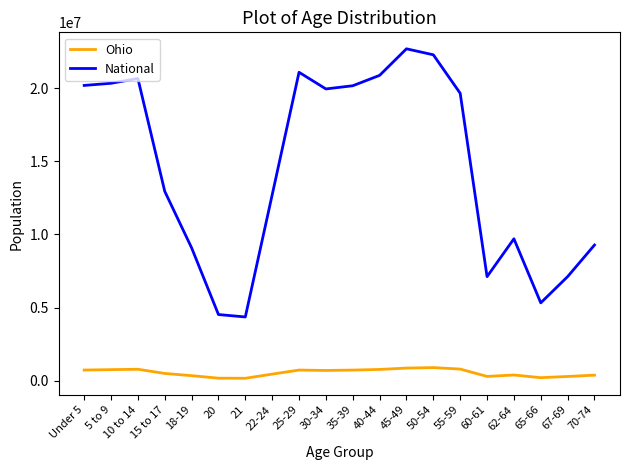

True or false: National and Ohio intersect in this chart.

False